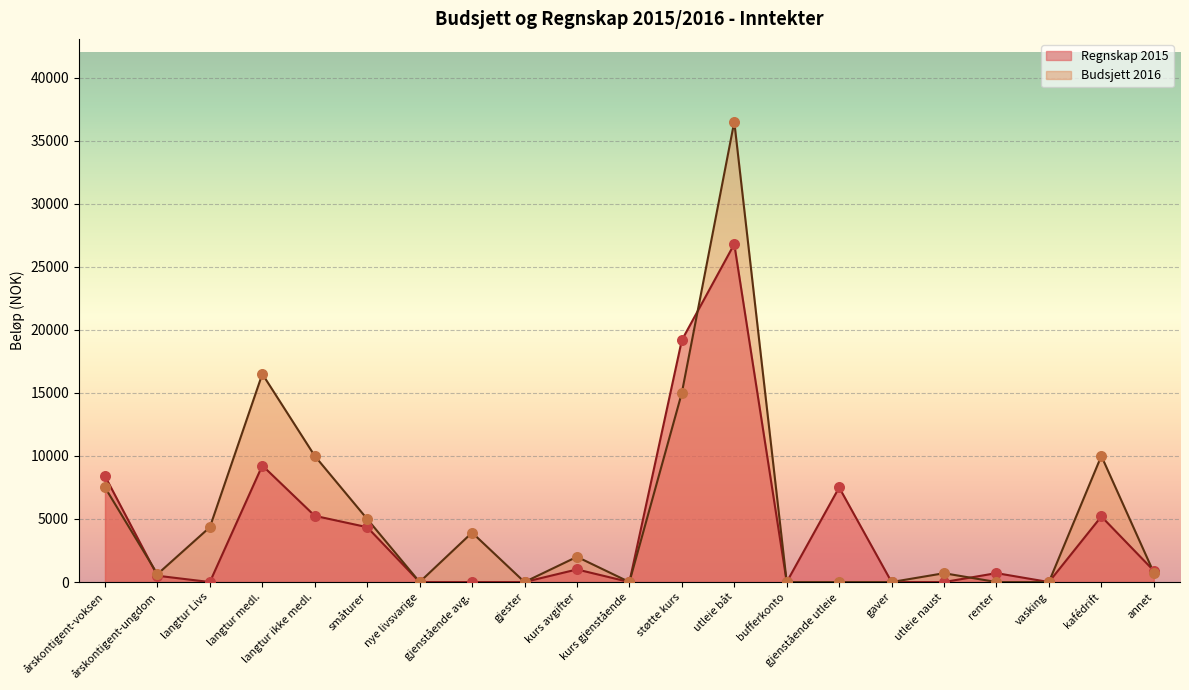

What are all the series names shown in the legend?

Regnskap 2015, Budsjett 2016